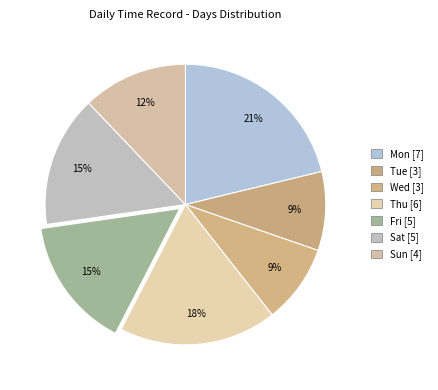

How many slices are in this pie chart?

7